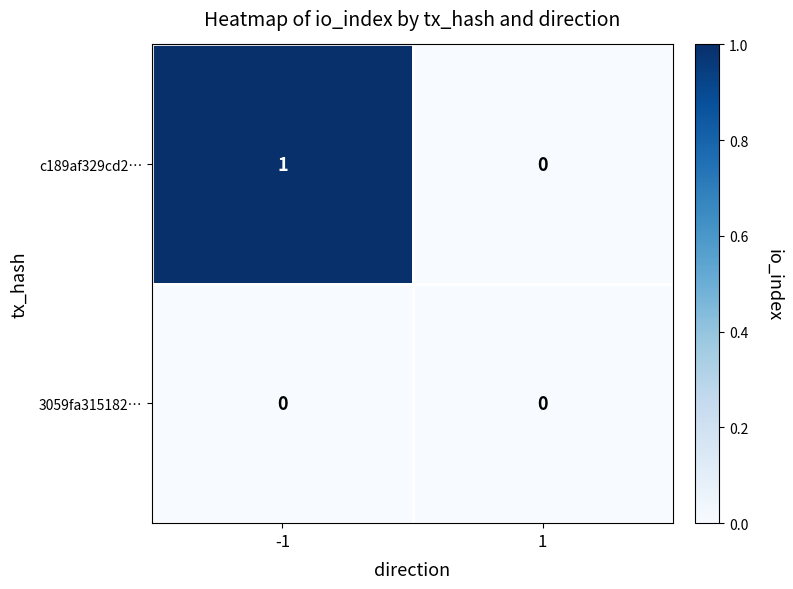

List the series in order of their overall mean, lowest first.

3059fa315182…, c189af329cd2…